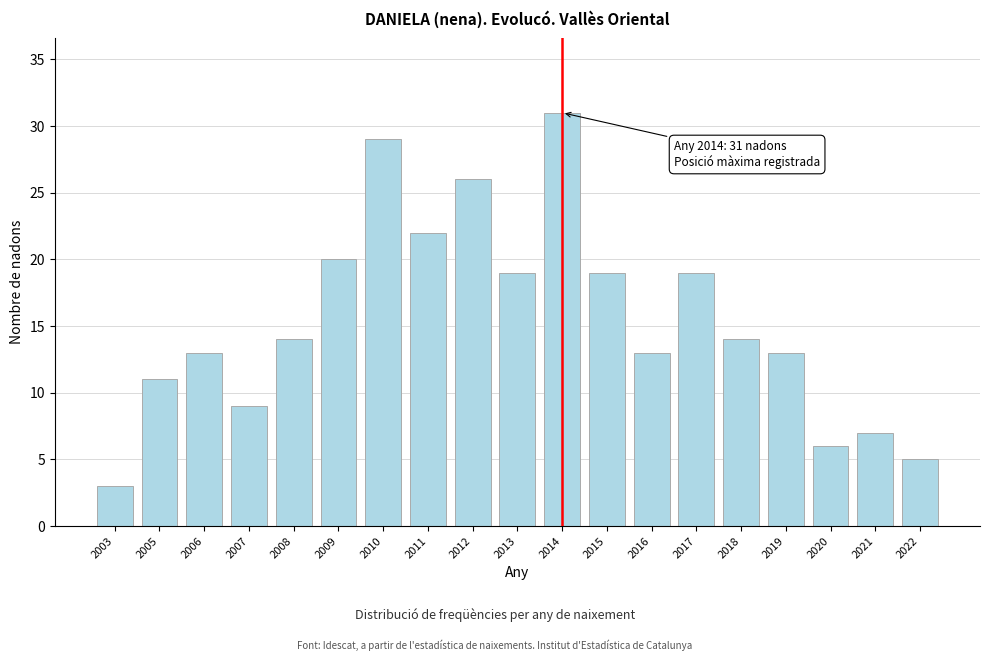

Reading left to right, transcribe all the data shown in this chart.

3	11	13	9	14	20	29	22	26	19	31	19	13	19	14	13	6	7	5